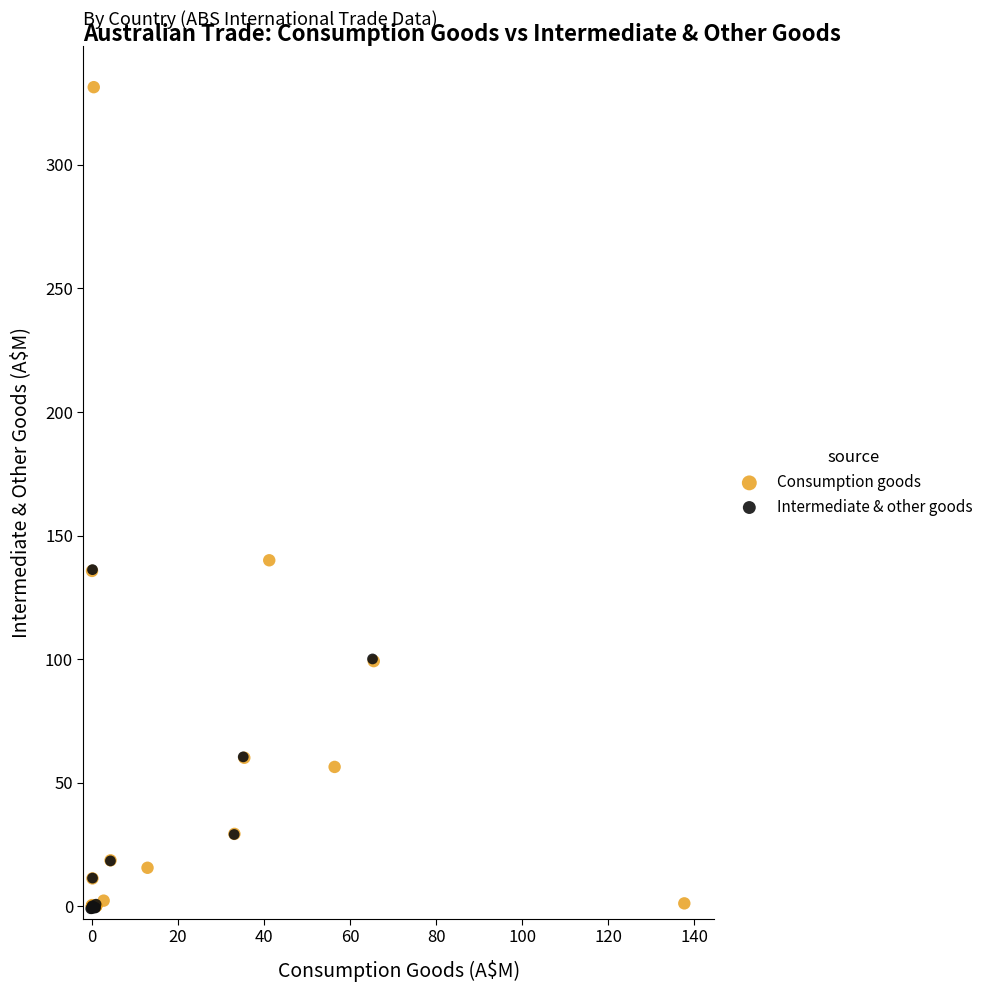

Which series reaches the maximum Y coordinate?

Consumption goods